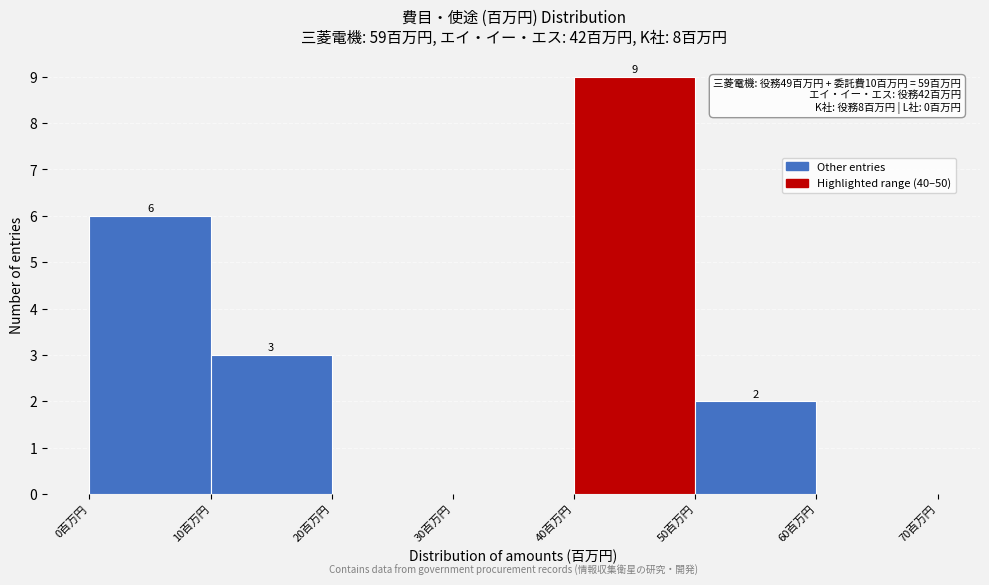

Which range on the x-axis has the tallest bar?

40 to 50